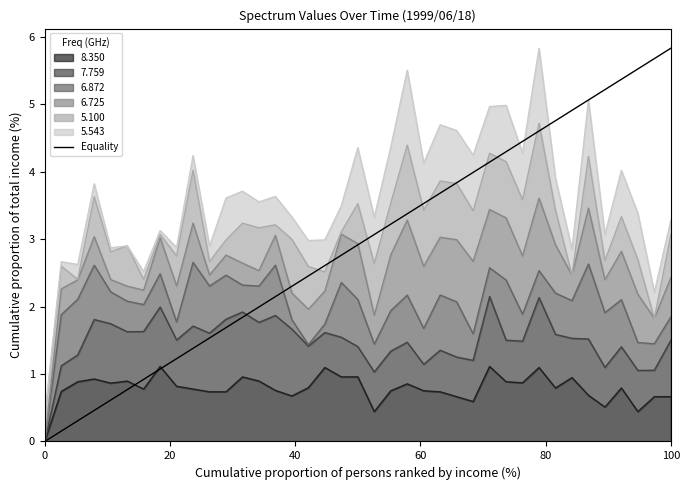

What is the maximum value for 8.350?

1.1